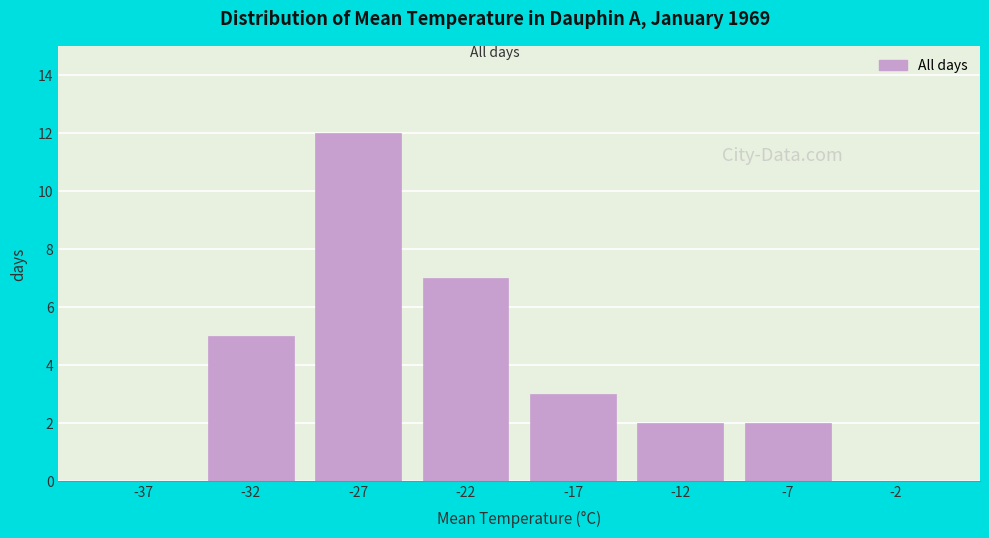

Reading right to left, extract all data points from this chart.

-2=0	-7=2	-12=2	-17=3	-22=7	-27=12	-32=5	-37=0